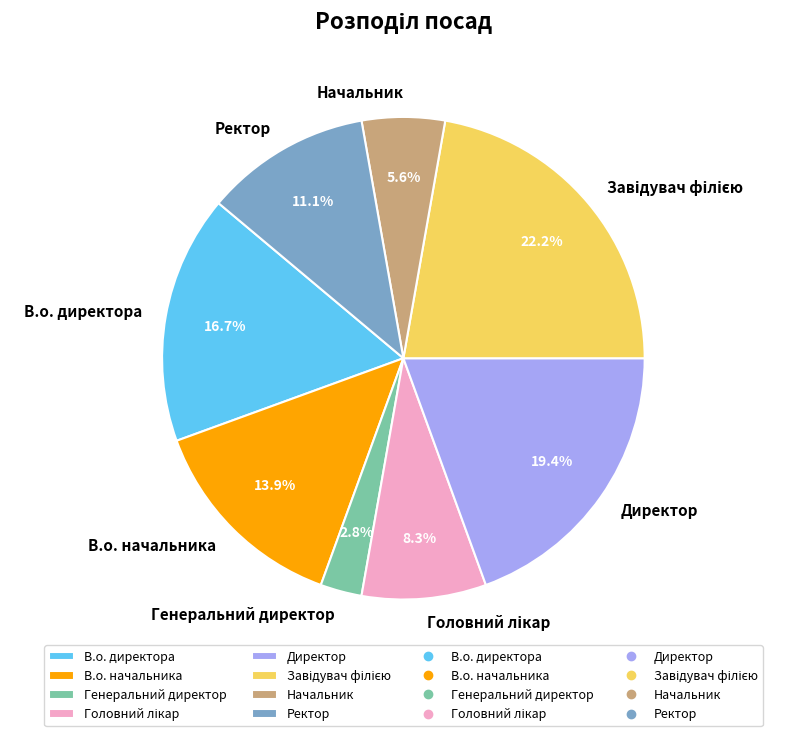

What portion of the pie excludes В.о. начальника?

86.1%